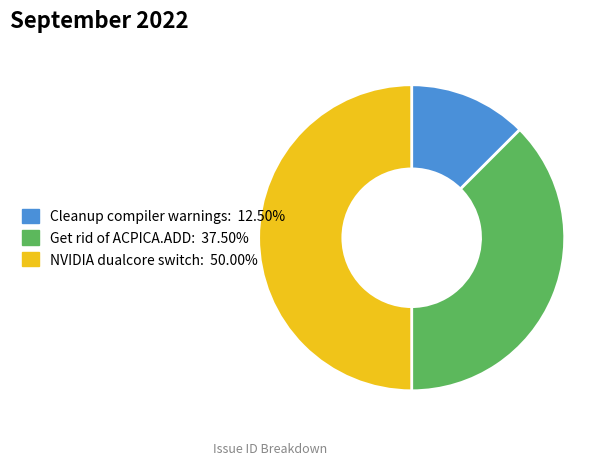

What is the smallest slice in the pie chart?

Cleanup compiler warnings